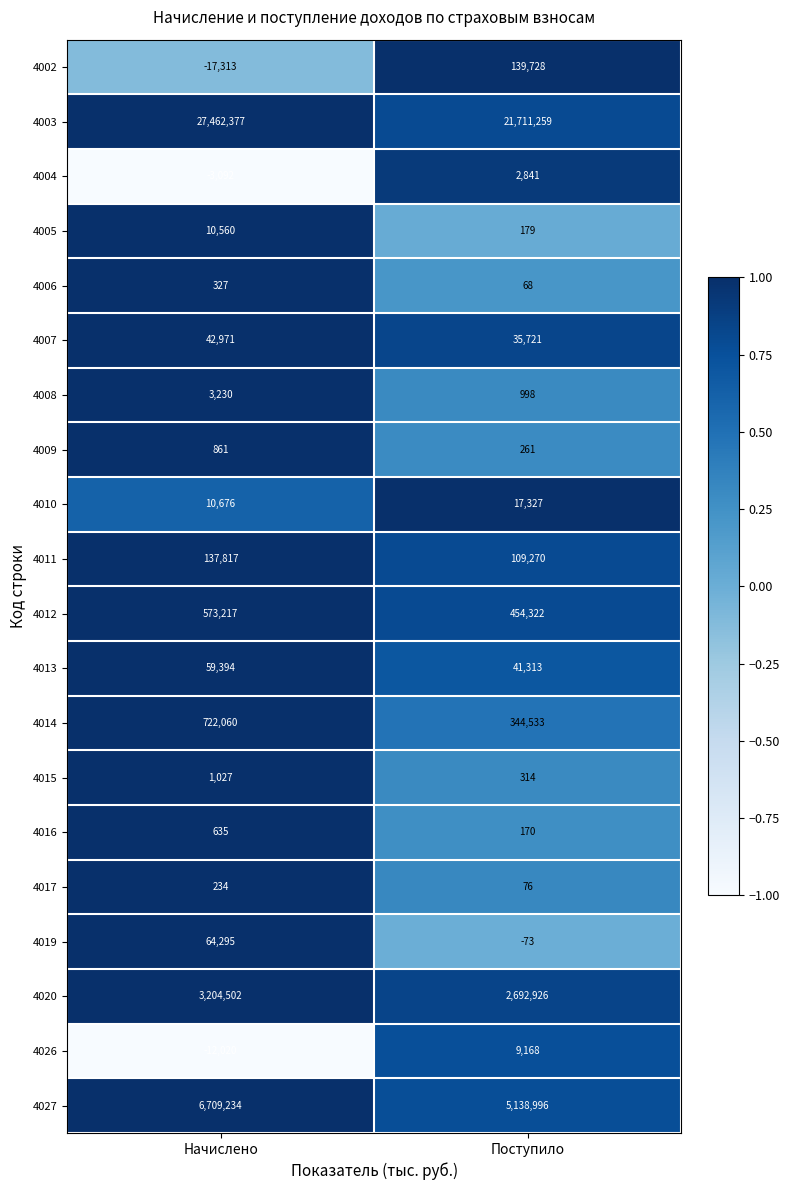

At Начислено, list the series in order from smallest to largest.

4002, 4026, 4004, 4017, 4006, 4016, 4009, 4015, 4008, 4005, 4010, 4007, 4013, 4019, 4011, 4012, 4014, 4020, 4027, 4003